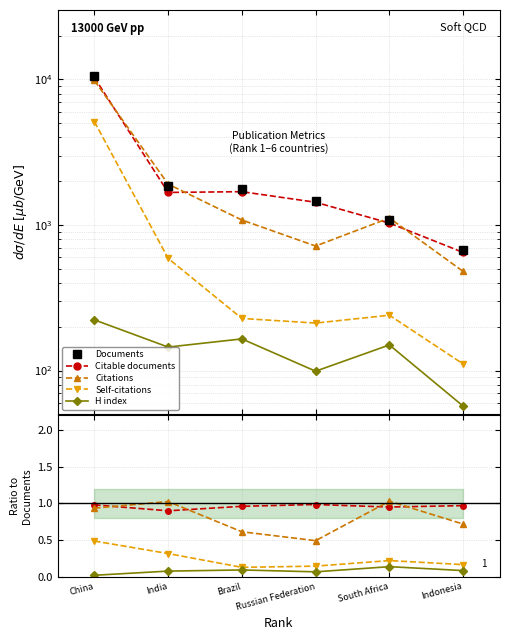

Between China and South Africa, which series saw the biggest shift?

Documents